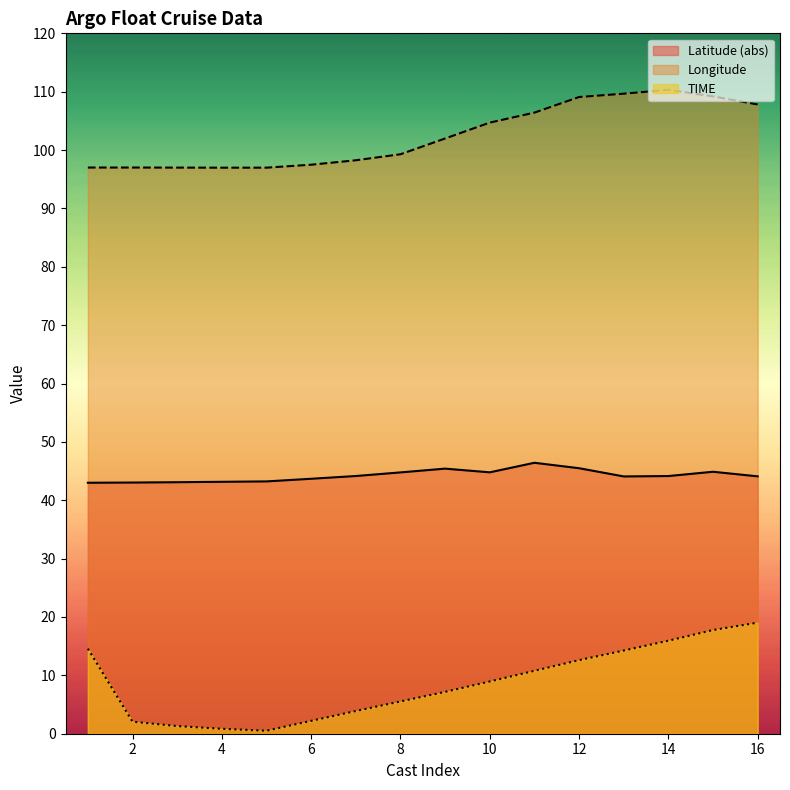

What is the value of the Longitude point at the 3rd from the left?

97.0